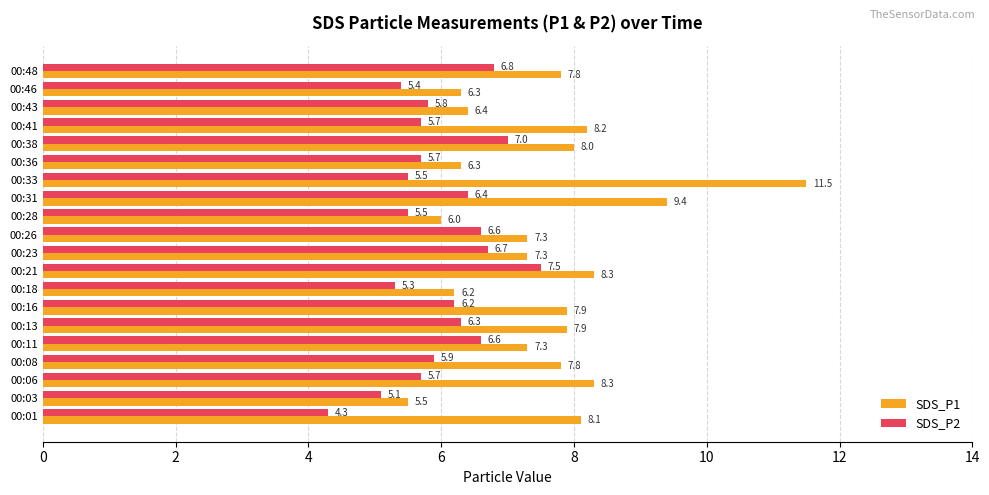

What are all the series names shown in the legend?

SDS_P1, SDS_P2